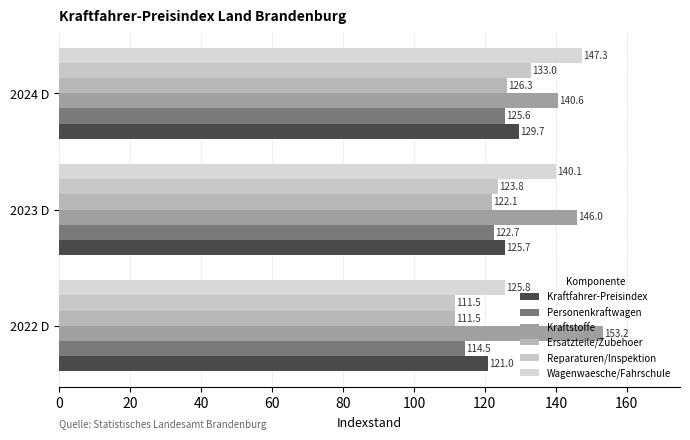

What are all the series names shown in the legend?

Kraftfahrer-Preisindex, Personenkraftwagen, Kraftstoffe, Ersatzteile/Zubehoer, Reparaturen/Inspektion, Wagenwaesche/Fahrschule